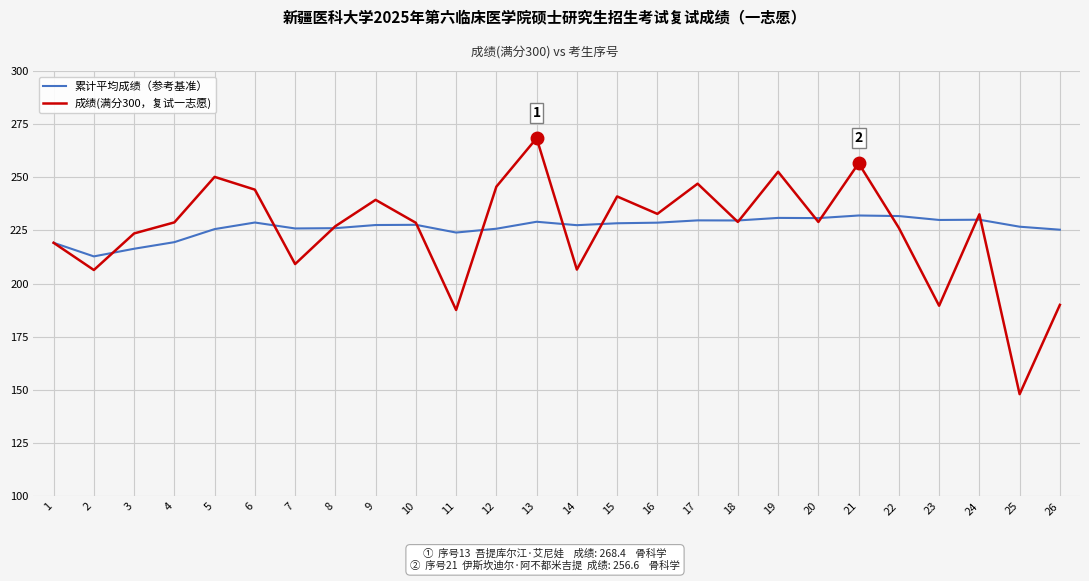

At which category is the sum across all series the highest?

13